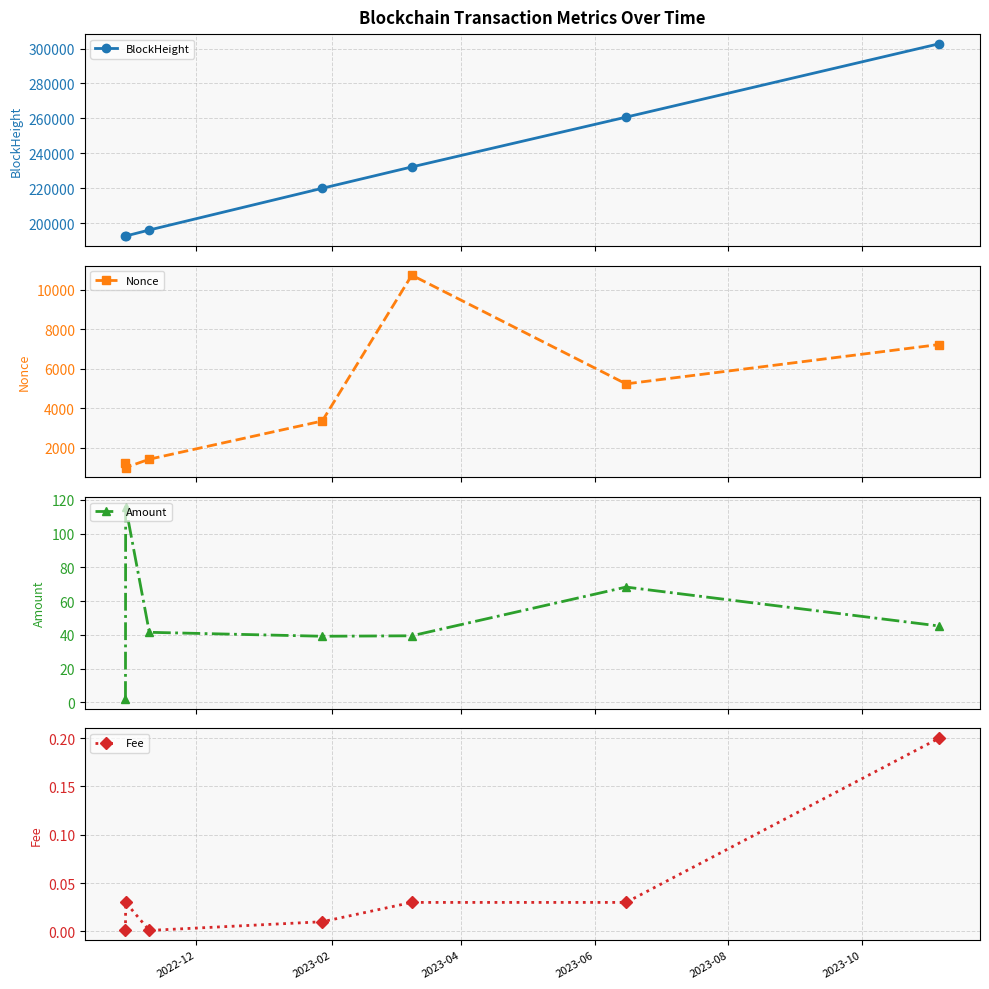

True or false: BlockHeight has more than 1 points higher than both neighbors.

False